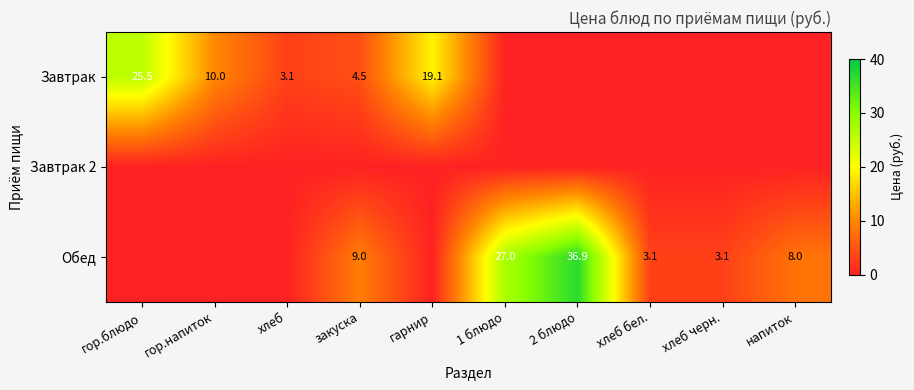

The Завтрак series shows 3.7 at гор.напиток. True or false?

False